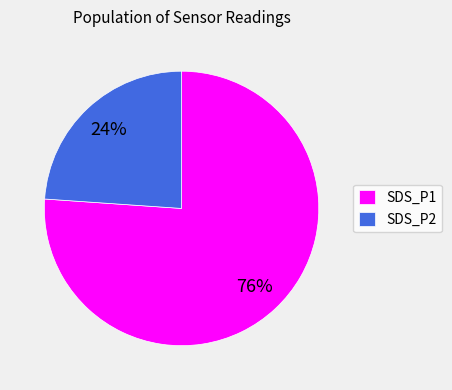

Does any single category account for the majority?

Yes